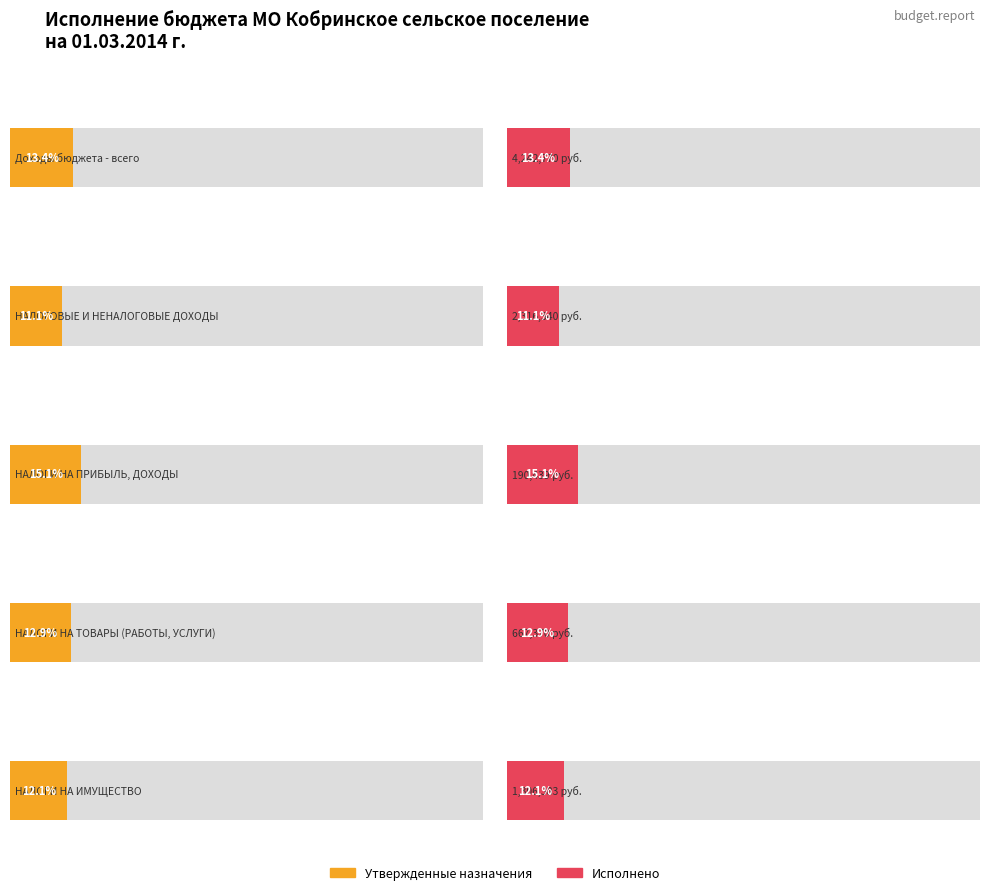

Rank the series at НАЛОГОВЫЕ И НЕНАЛОГОВЫЕ ДОХОДЫ from lowest to highest value.

Исполнено, Утвержденные бюджетные назначения